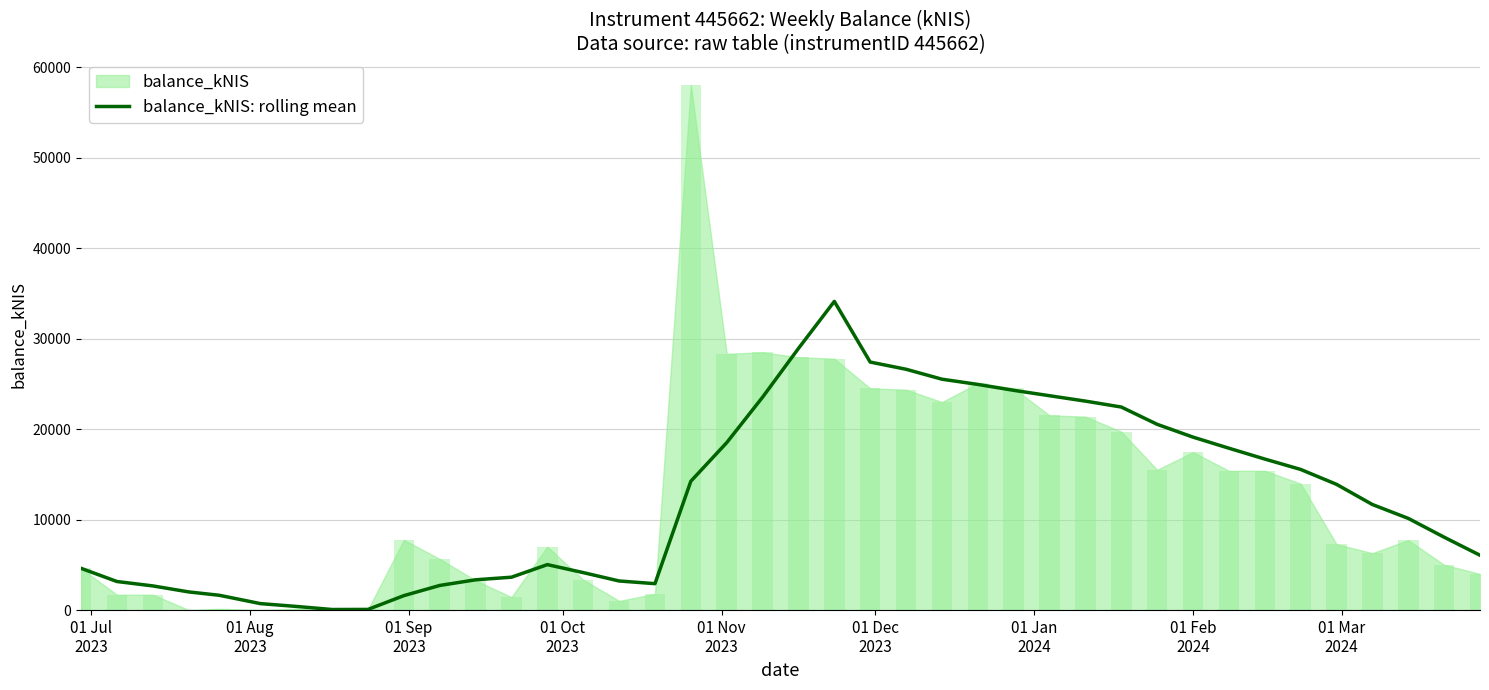

What is the maximum value for balance_kNIS: rolling mean?

34115.6